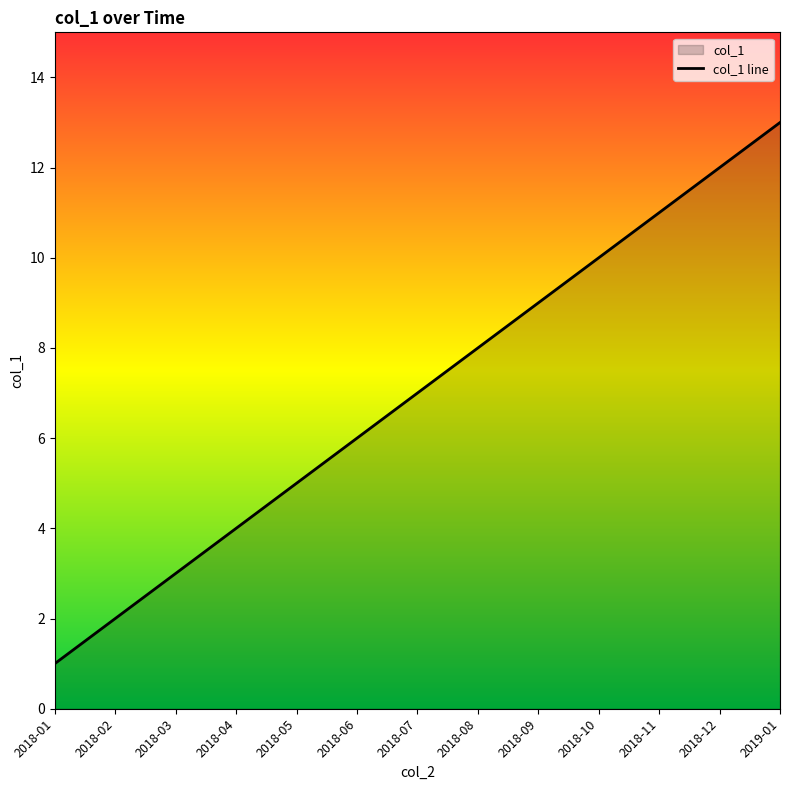

List the labels in order of value, largest first.

2019-01, 2018-12, 2018-11, 2018-10, 2018-09, 2018-08, 2018-07, 2018-06, 2018-05, 2018-04, 2018-03, 2018-02, 2018-01